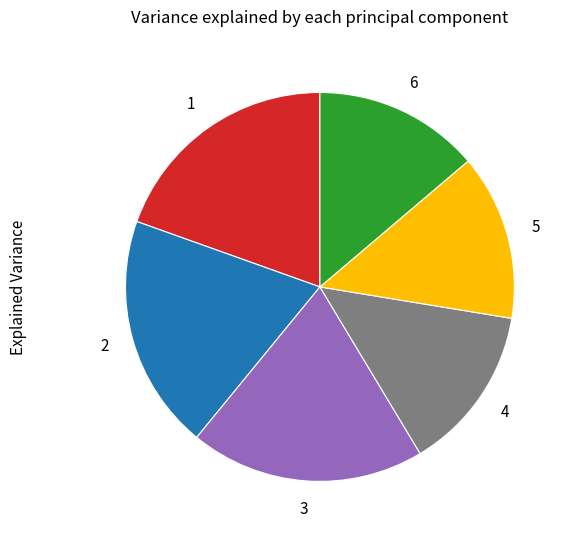

Does any single category account for the majority?

No